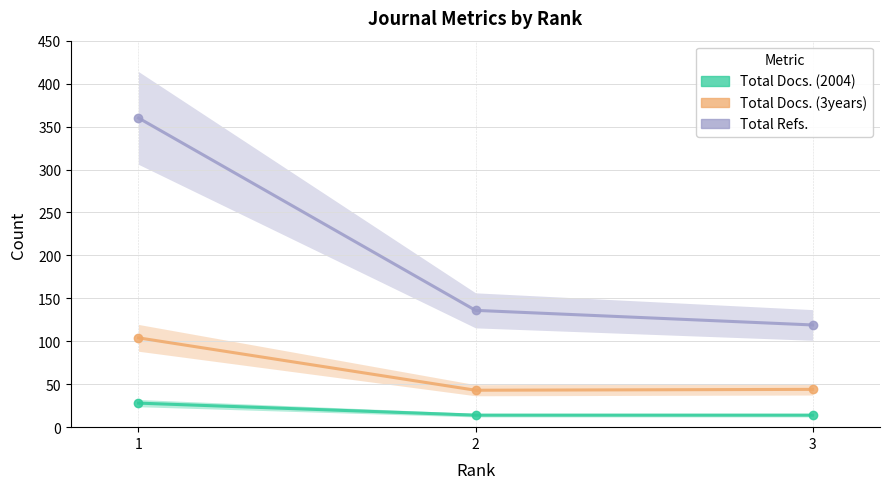

What is the minimum value shown in the chart?

14